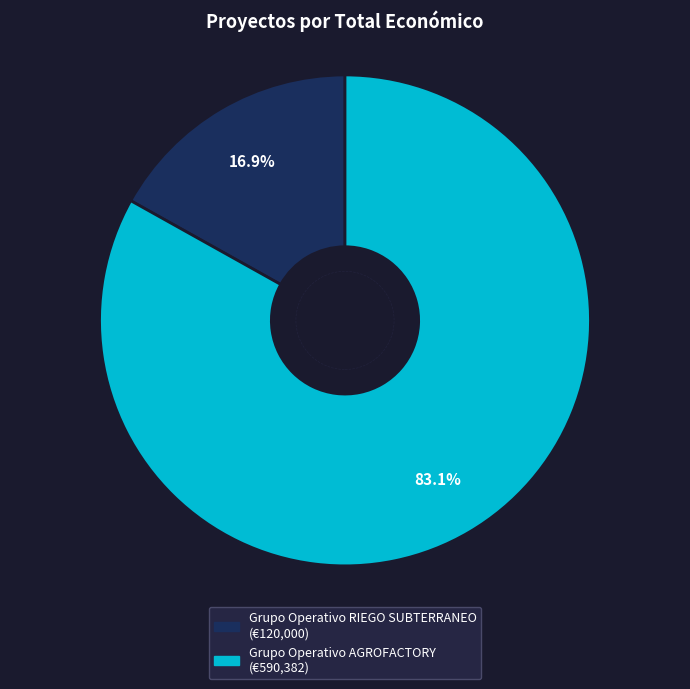

To the nearest percent, what is the average slice percentage?

50%